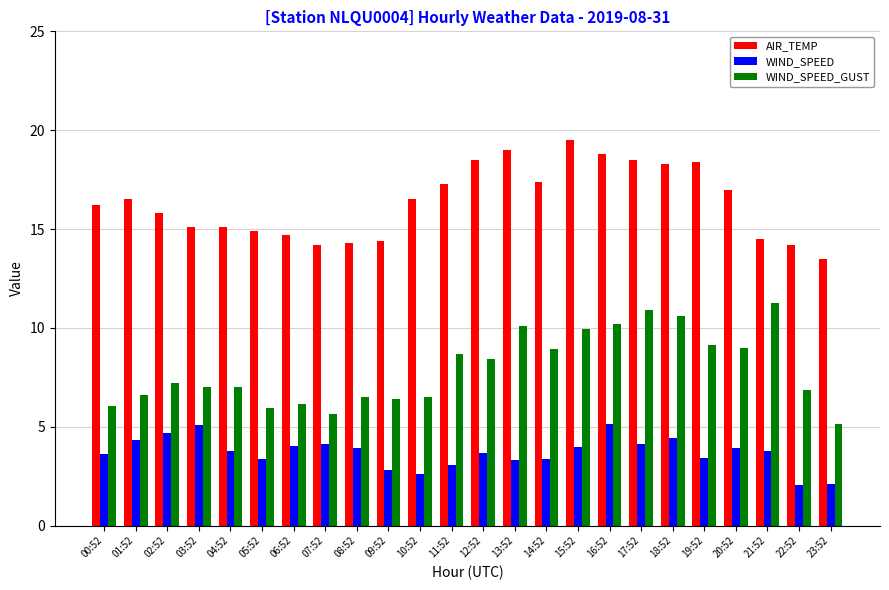

What is the total value across all series at 01:52?

27.4